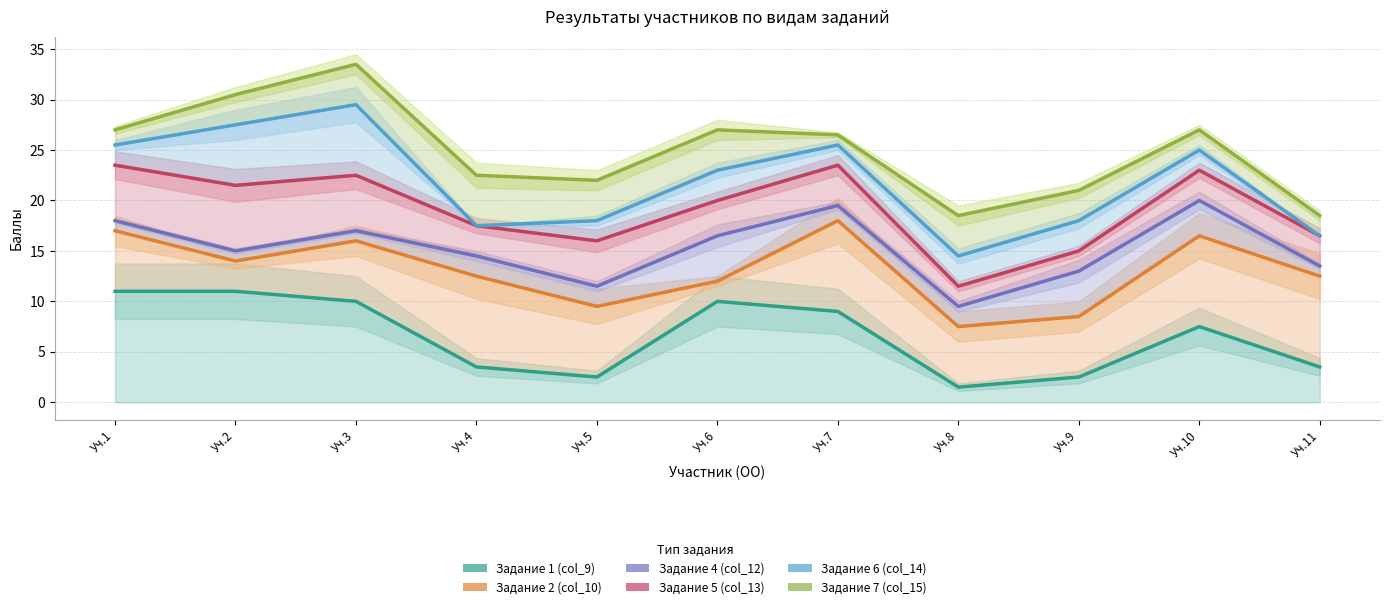

Rank the series by their maximum value, from highest to lowest.

Задание 7 (col_15), Задание 6 (col_14), Задание 5 (col_13), Задание 4 (col_12), Задание 2 (col_10), Задание 1 (col_9)